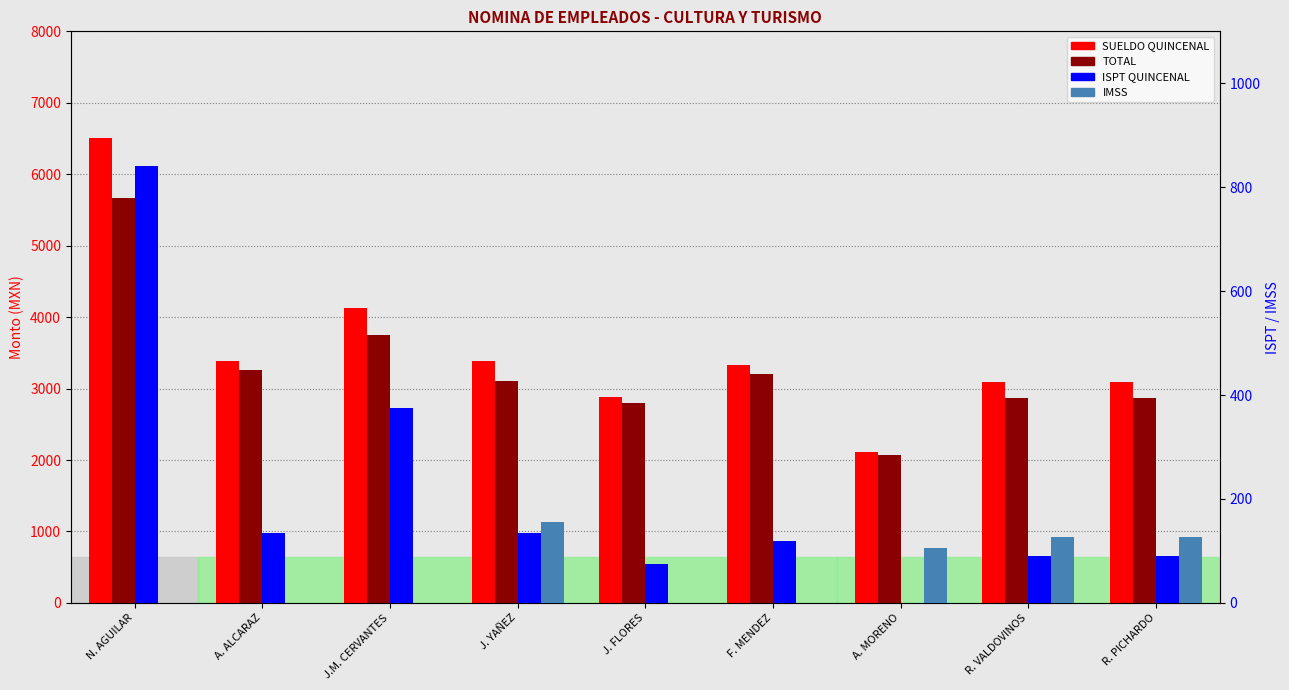

List the series in order of their peak value, highest first.

SUELDO QUINCENAL, TOTAL, ISPT QUINCENAL, IMSS